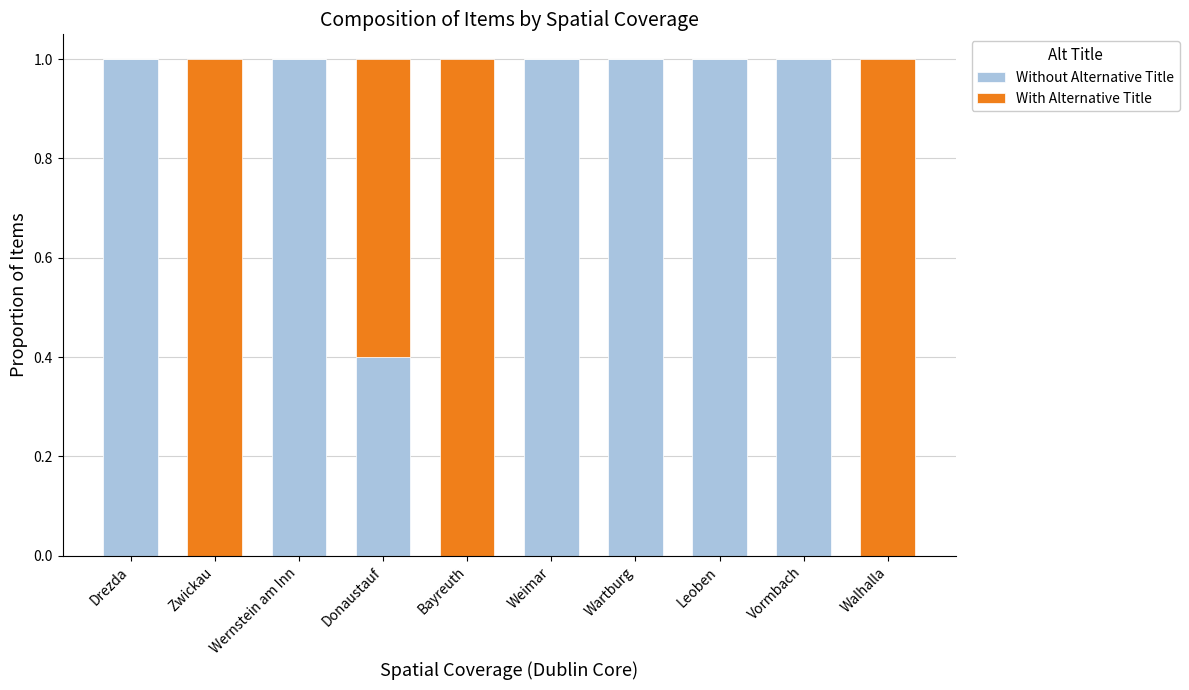

Is the value of Without Alternative Title at Wernstein am Inn greater than the value of With Alternative Title at Walhalla?

No